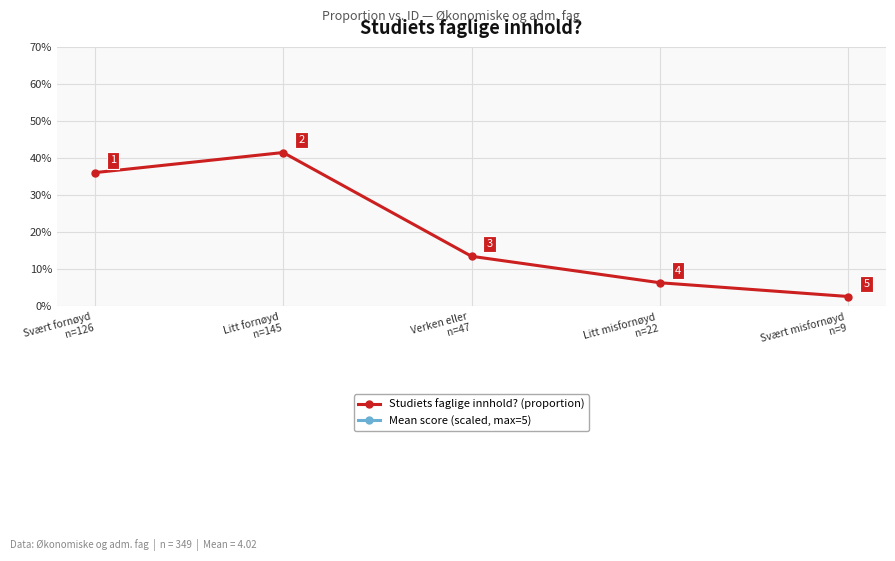

At Svært fornøyd
n=126, list the series in order from smallest to largest.

Studiets faglige innhold? (proportion), Mean score (scaled, max=5)